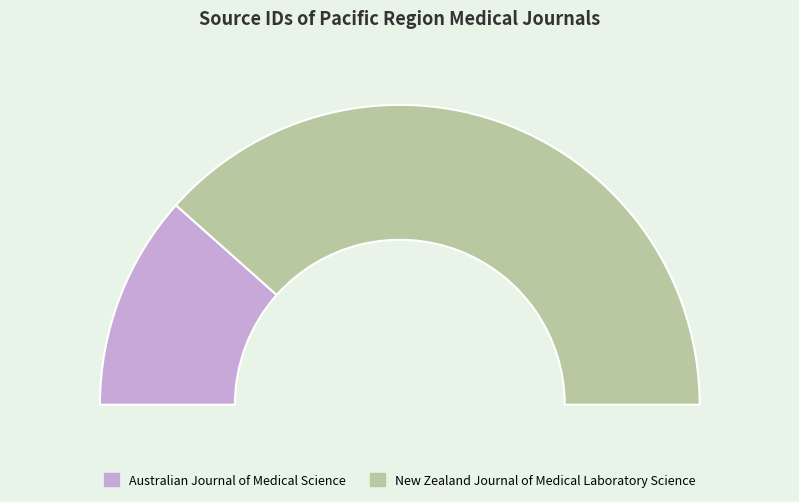

Does Australian Journal of Medical Science represent more than half of the total?

No